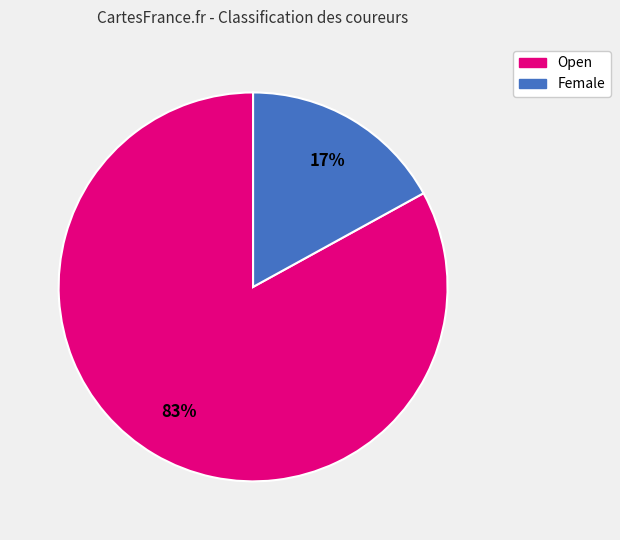

Rank the categories by value from highest to lowest.

Open, Female